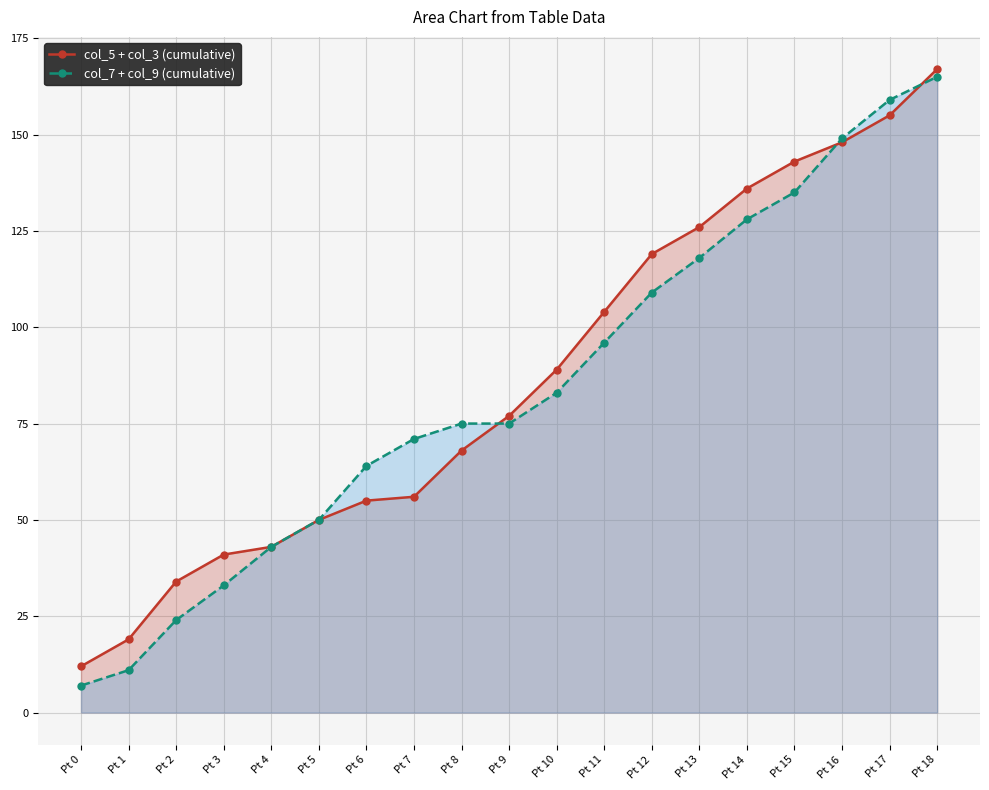

What is the approximate value of col_7 + col_9 (cumulative) at Pt 12?

109